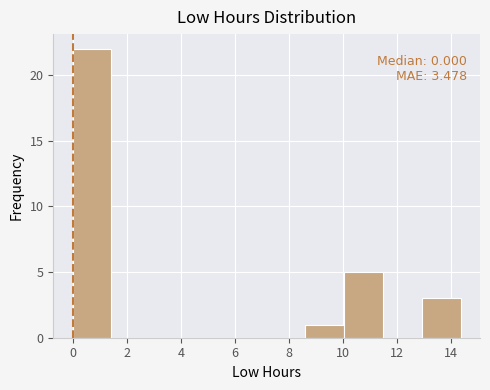

Over which range of the x-axis is the bar tallest?

0.0 to 1.4